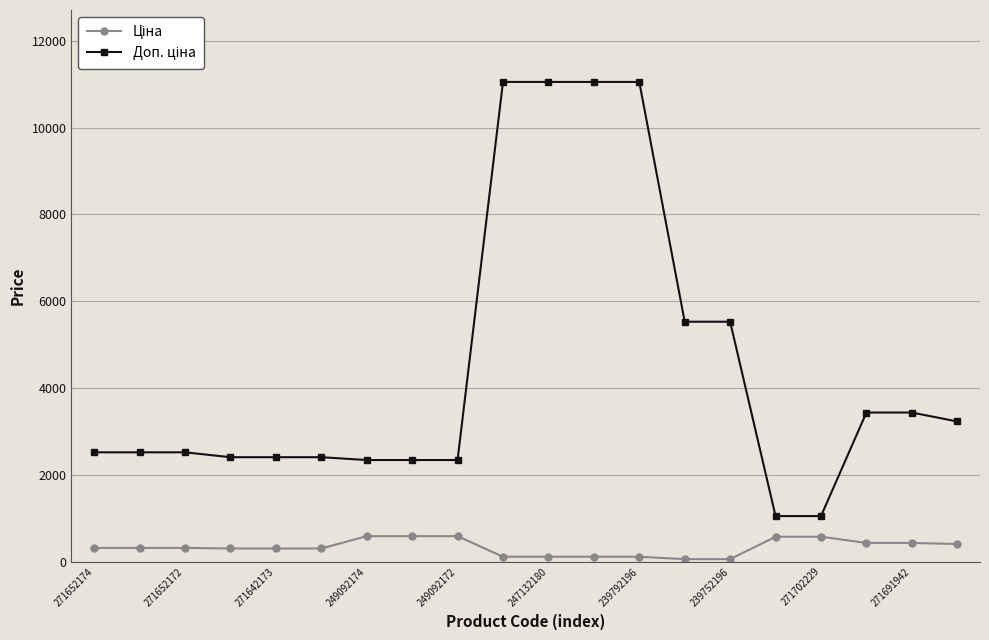

What is the greatest value displayed?

11055.0